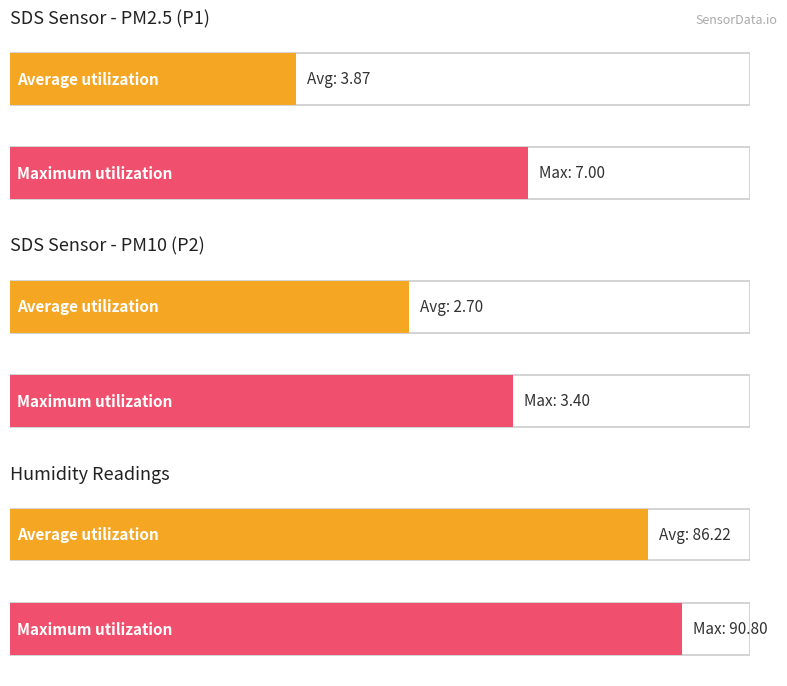

What is the highest value of the SDS_P1 series?

7.0